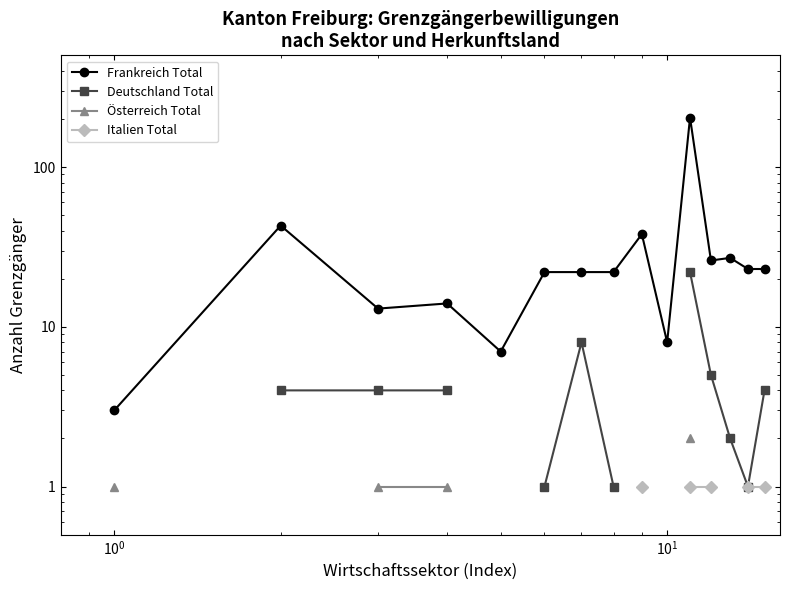

The Frankreich Total series shows 5.0 at $\mathdefault{10^{1}}$. True or false?

False